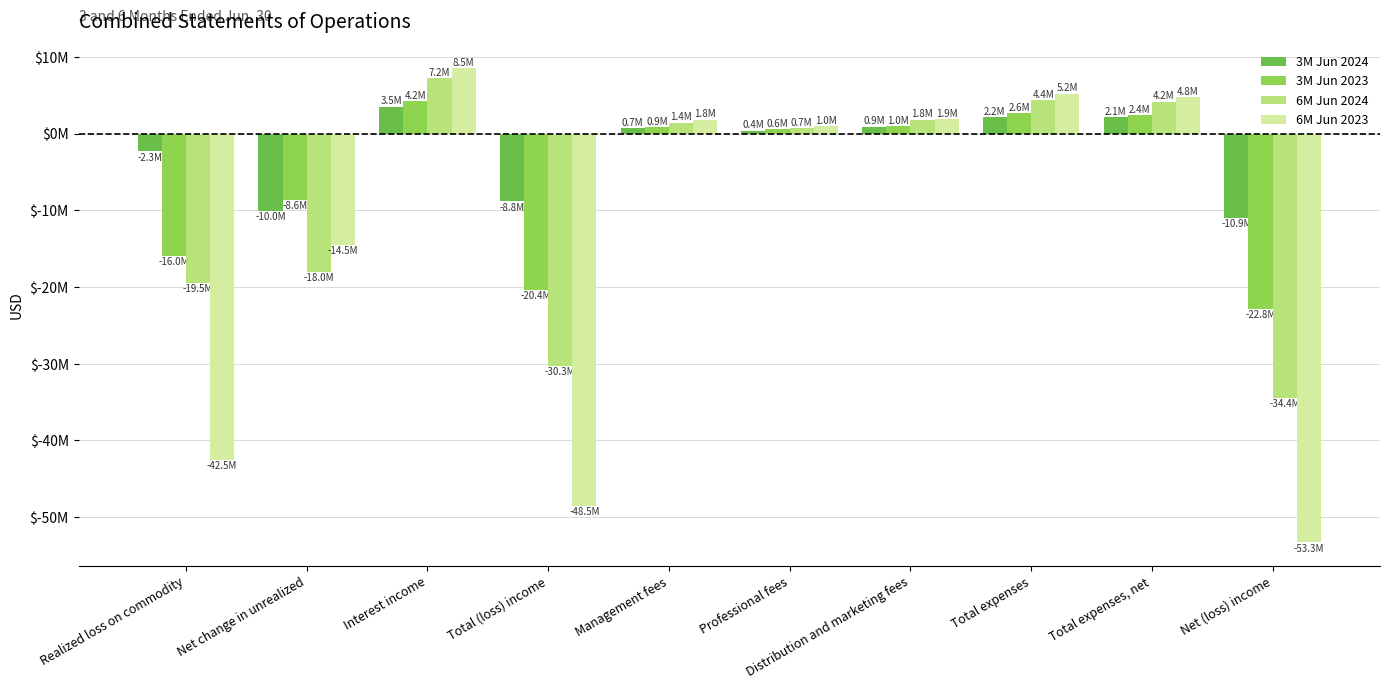

Reading right to left, what are all the values shown in this chart?

3M Jun 2024: -10934075	2116226	2188607	913235	394139	690951	-8817849	3524652	-10039370	-2303131
3M Jun 2023: -22828100	2427928	2641732	976404	557175	850264	-20400172	4196821	-8646874	-15950119
6M Jun 2024: -34436573	4158192	4362420	1832869	710962	1414237	-30278381	7229039	-18009338	-19498082
6M Jun 2023: -53283024	4799462	5209330	1904116	1003227	1839779	-48483562	8527835	-14470153	-42541244